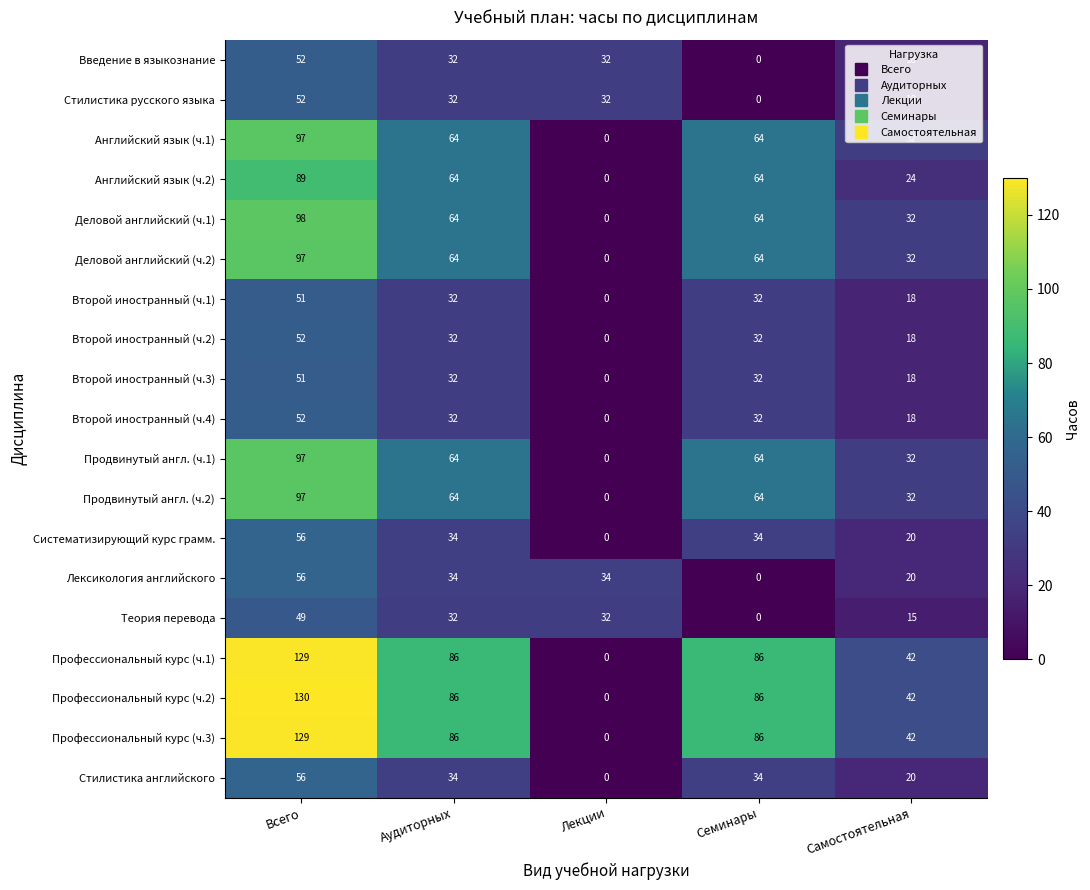

Which series has the widest spread of values?

Профессиональный курс (ч.2)